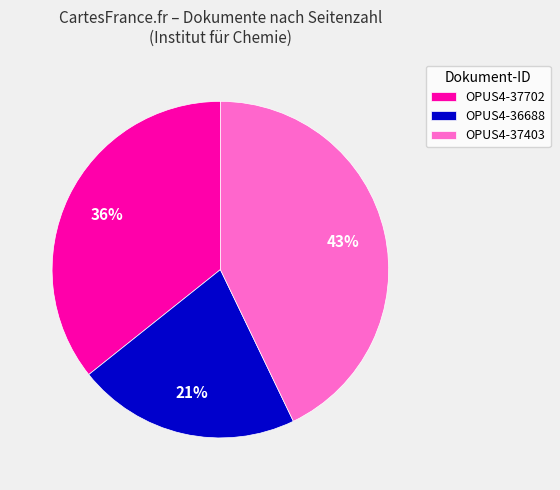

Do OPUS4-36688 and OPUS4-37702 together represent more than half of the pie?

Yes